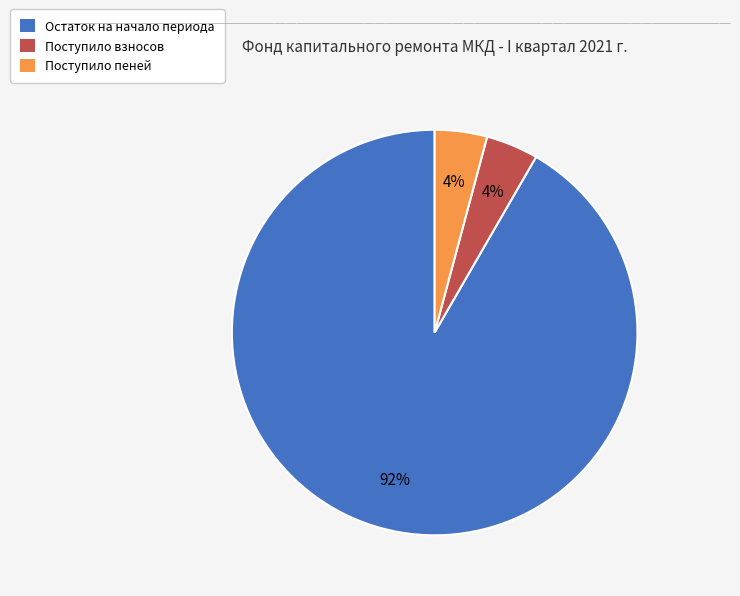

To the nearest percent, what is the average slice percentage?

33%